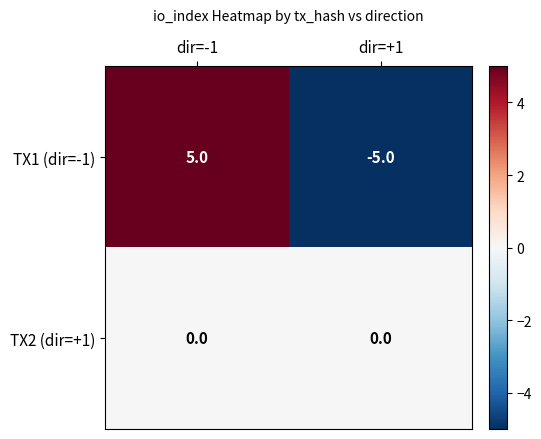

Is the value of TX2 (dir=+1) at dir=+1 greater than the value of TX1 (dir=-1) at dir=-1?

No